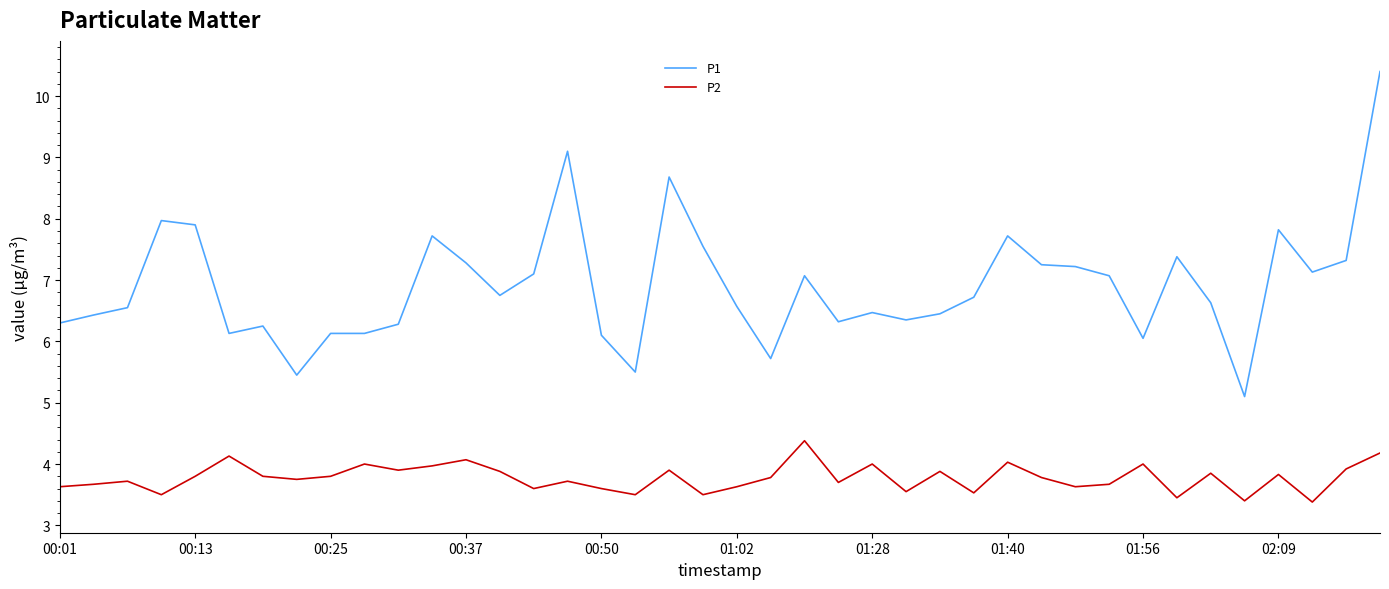

Rank the series by their maximum value, from lowest to highest.

P2, P1